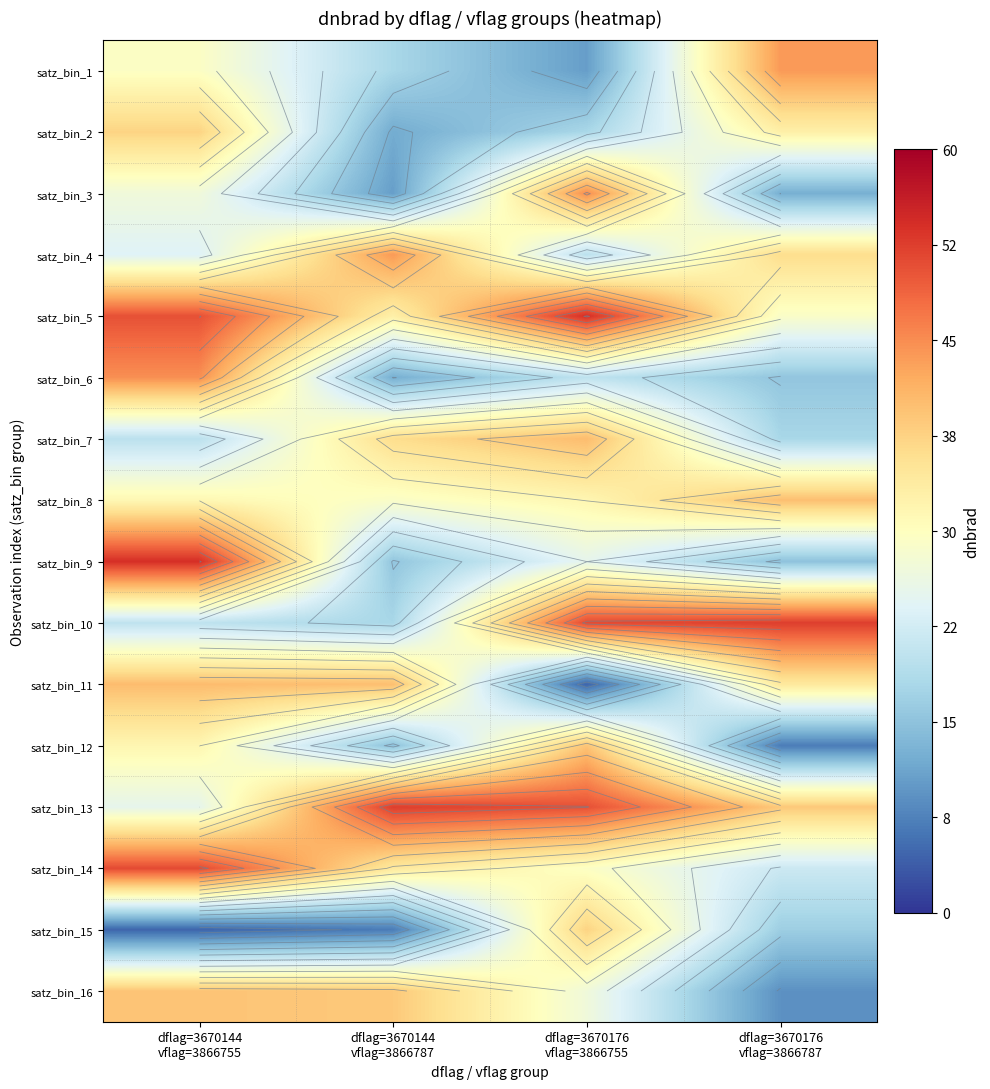

What is the minimum value for satz_bin_4?

19.9